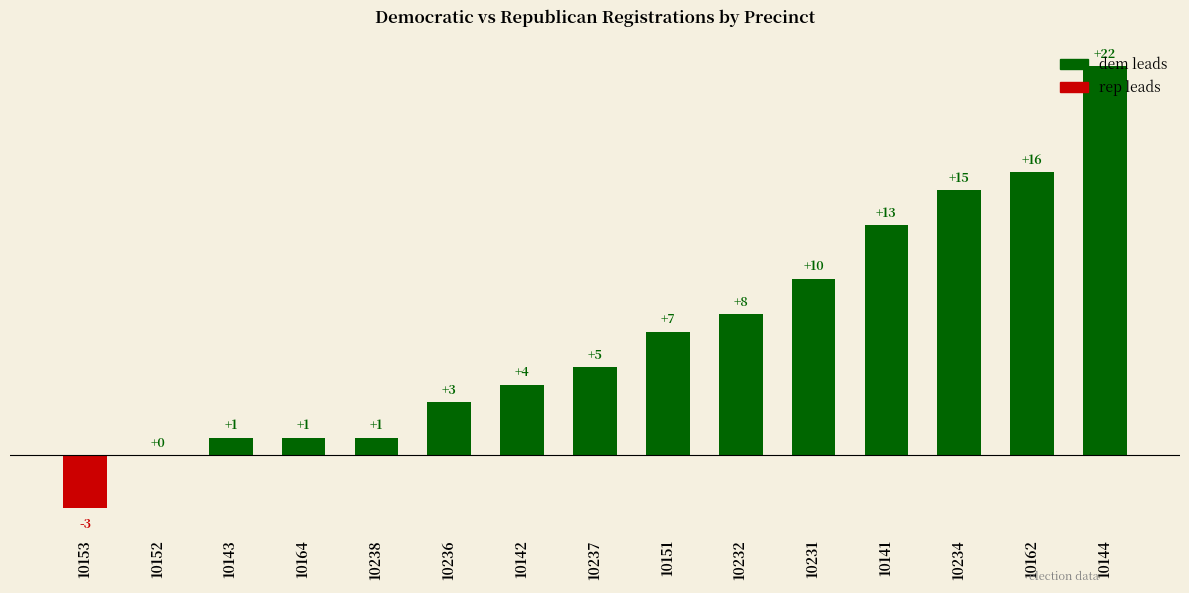

At which category does the chart reach its peak across all series?

10144